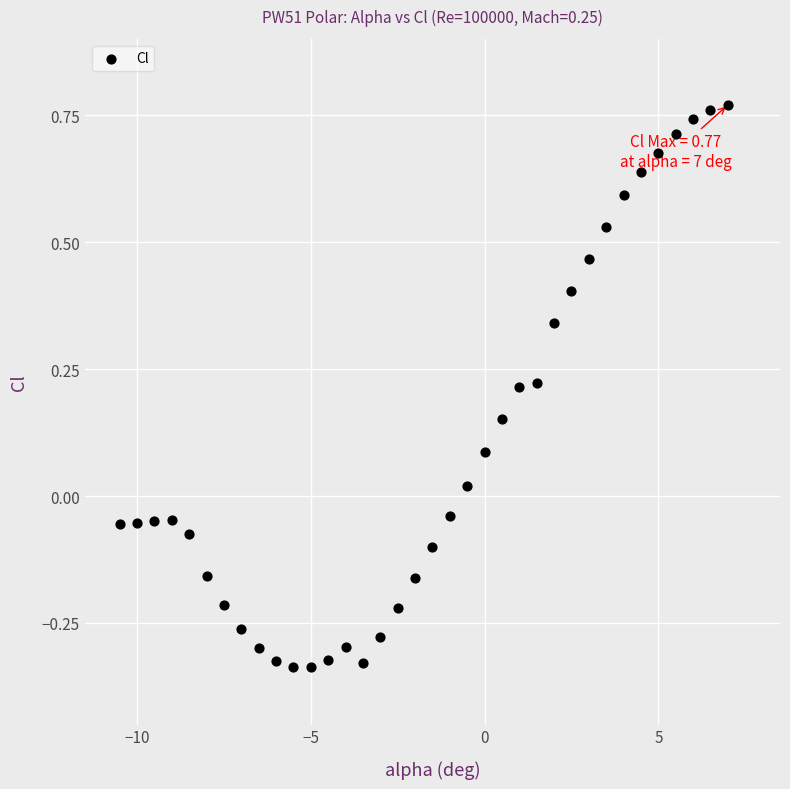

What is the range of X values (max minus min)?

17.5